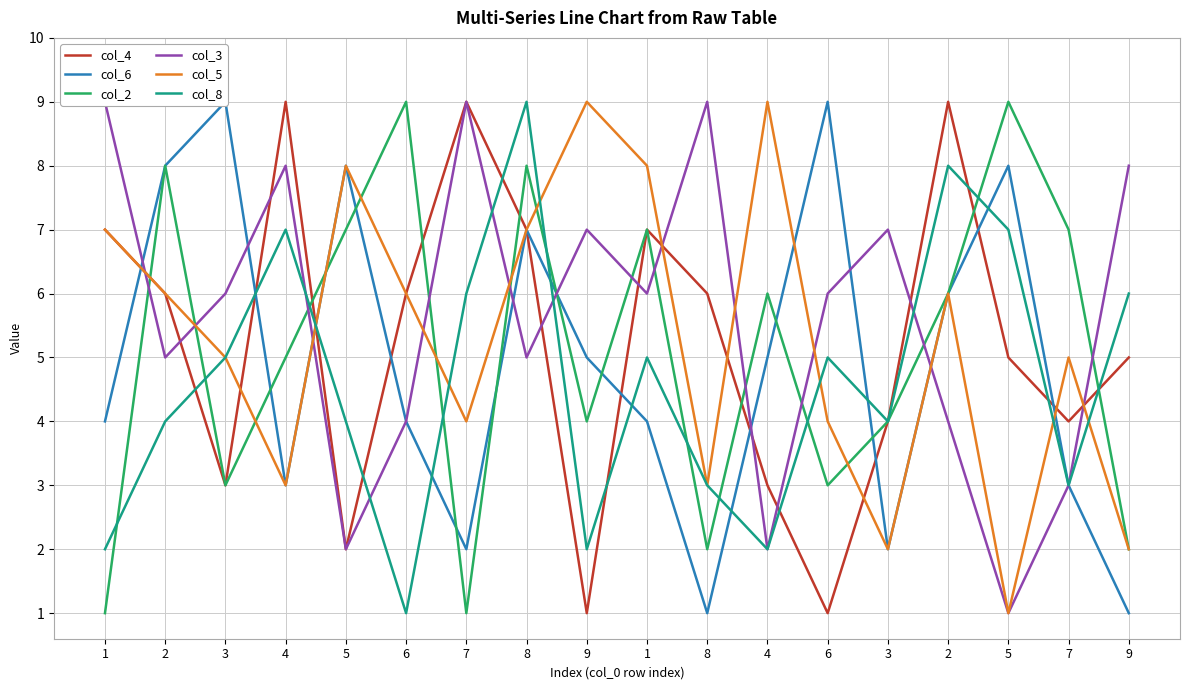

Count the number of data series in this chart.

6